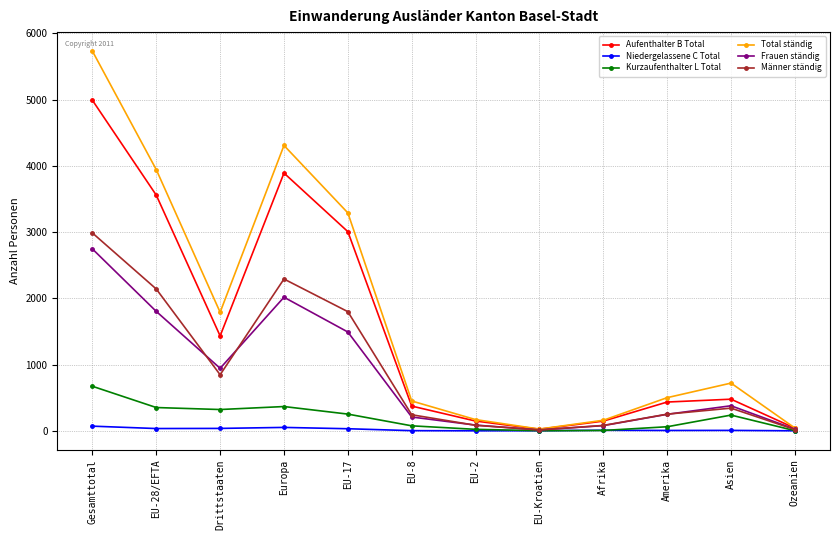

List the series in order of their peak value, lowest first.

Niedergelassene C Total, Kurzaufenthalter L Total, Frauen ständig, Männer ständig, Aufenthalter B Total, Total ständig